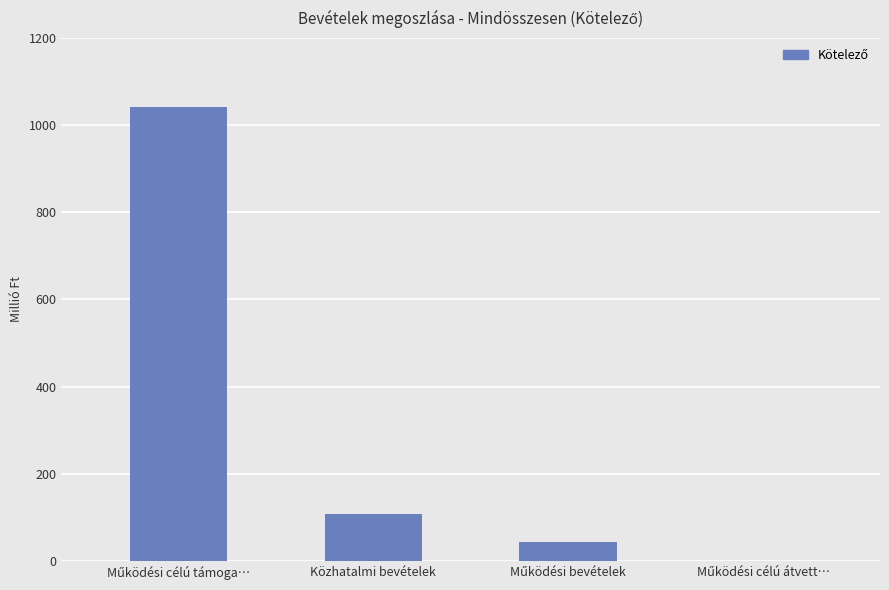

Are the bars horizontal?

No